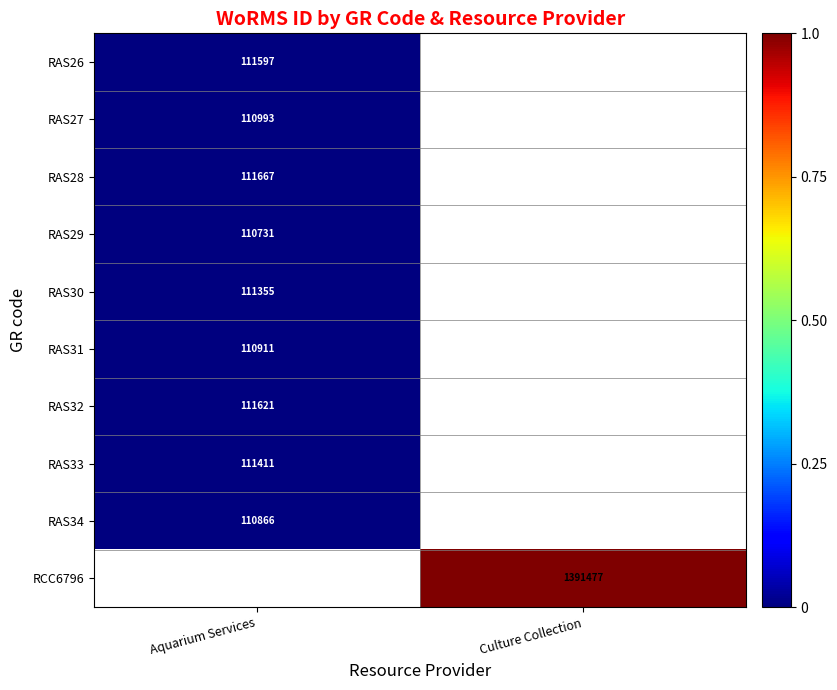

List the labels in order of RCC6796 value, smallest first.

Aquarium Services, Culture Collection